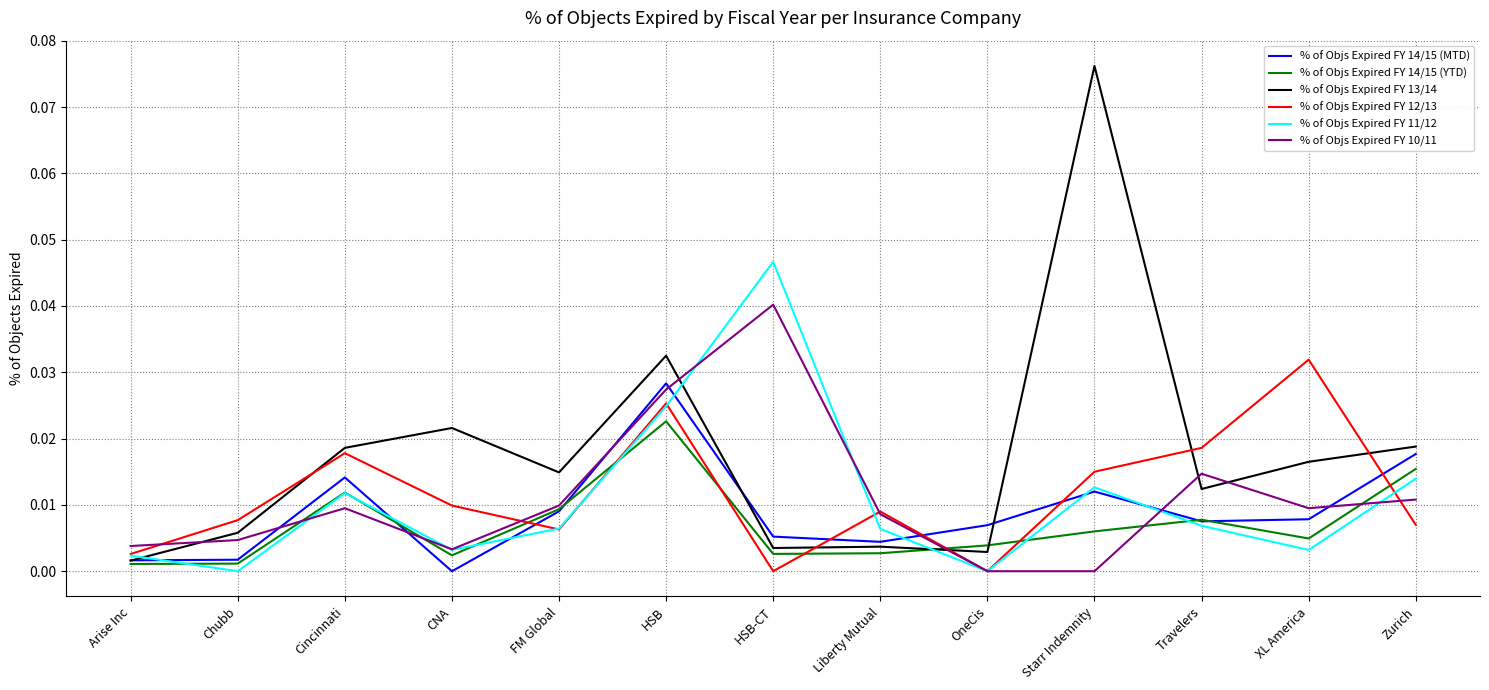

List the series in order of their peak value, lowest first.

% of Objs Expired FY 14/15 (YTD), % of Objs Expired FY 14/15 (MTD), % of Objs Expired FY 12/13, % of Objs Expired FY 10/11, % of Objs Expired FY 11/12, % of Objs Expired FY 13/14